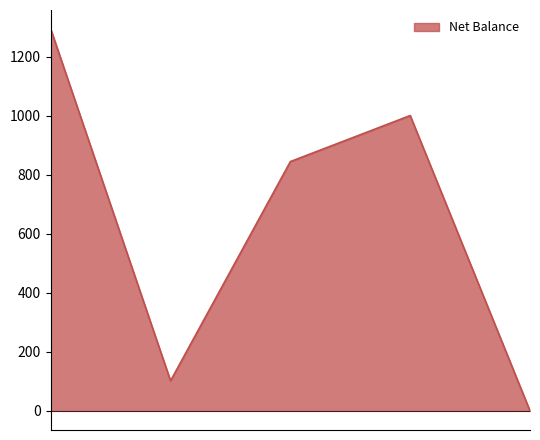

What is the highest value of the Net Balance series?

1294.0